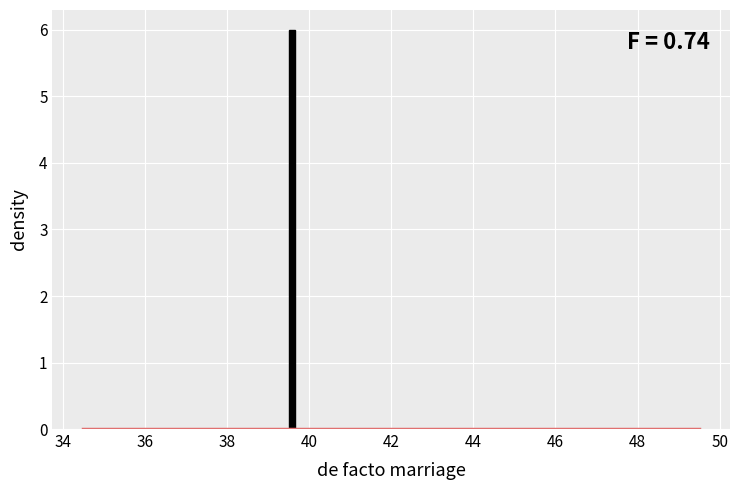

Around what value on the x-axis is the tallest bar? Give the approximate position of its centre, as read against the axis.

39.6